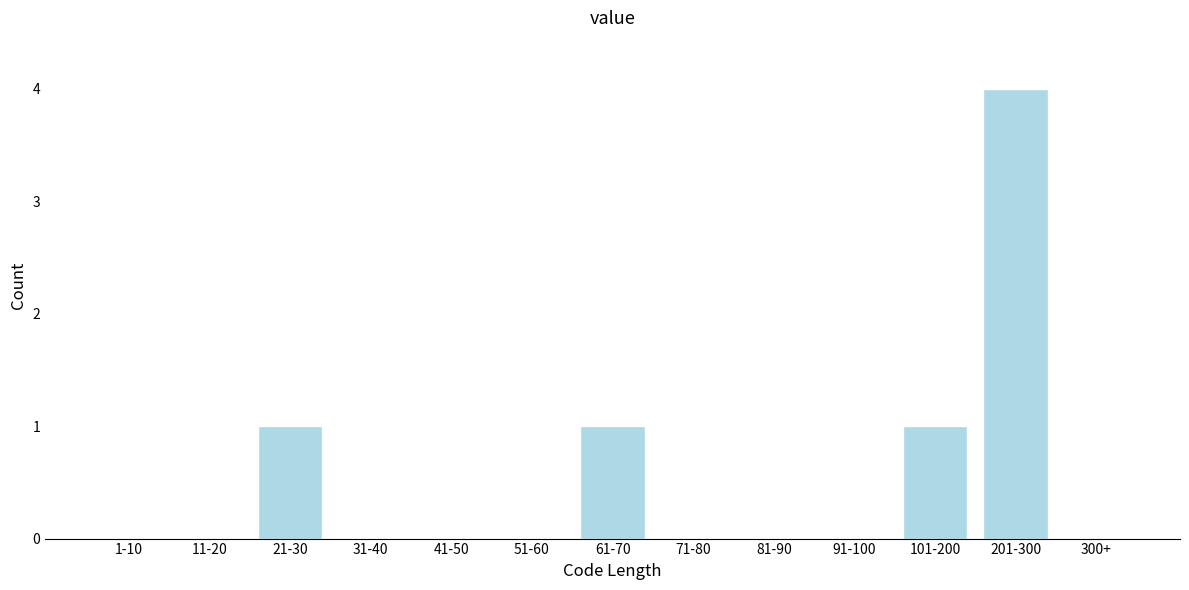

Reading left to right, list all the values displayed in this chart.

1-10=0	11-20=0	21-30=1	31-40=0	41-50=0	51-60=0	61-70=1	71-80=0	81-90=0	91-100=0	101-200=1	201-300=4	300+=0